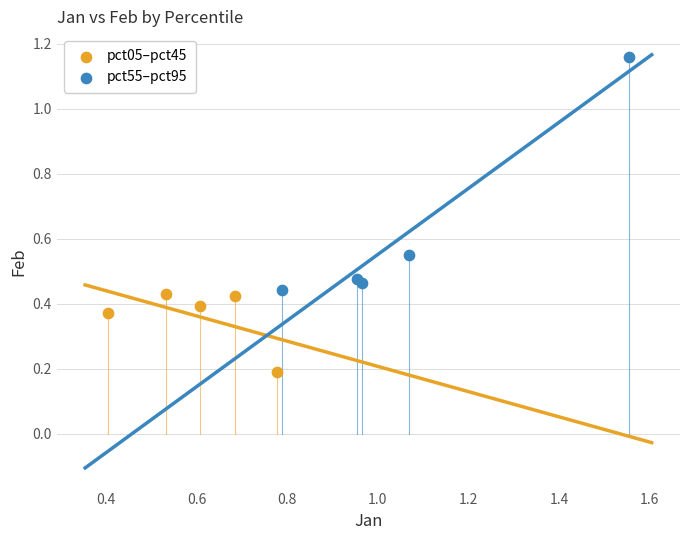

Which series contains the lowest Y value?

pct05–pct45